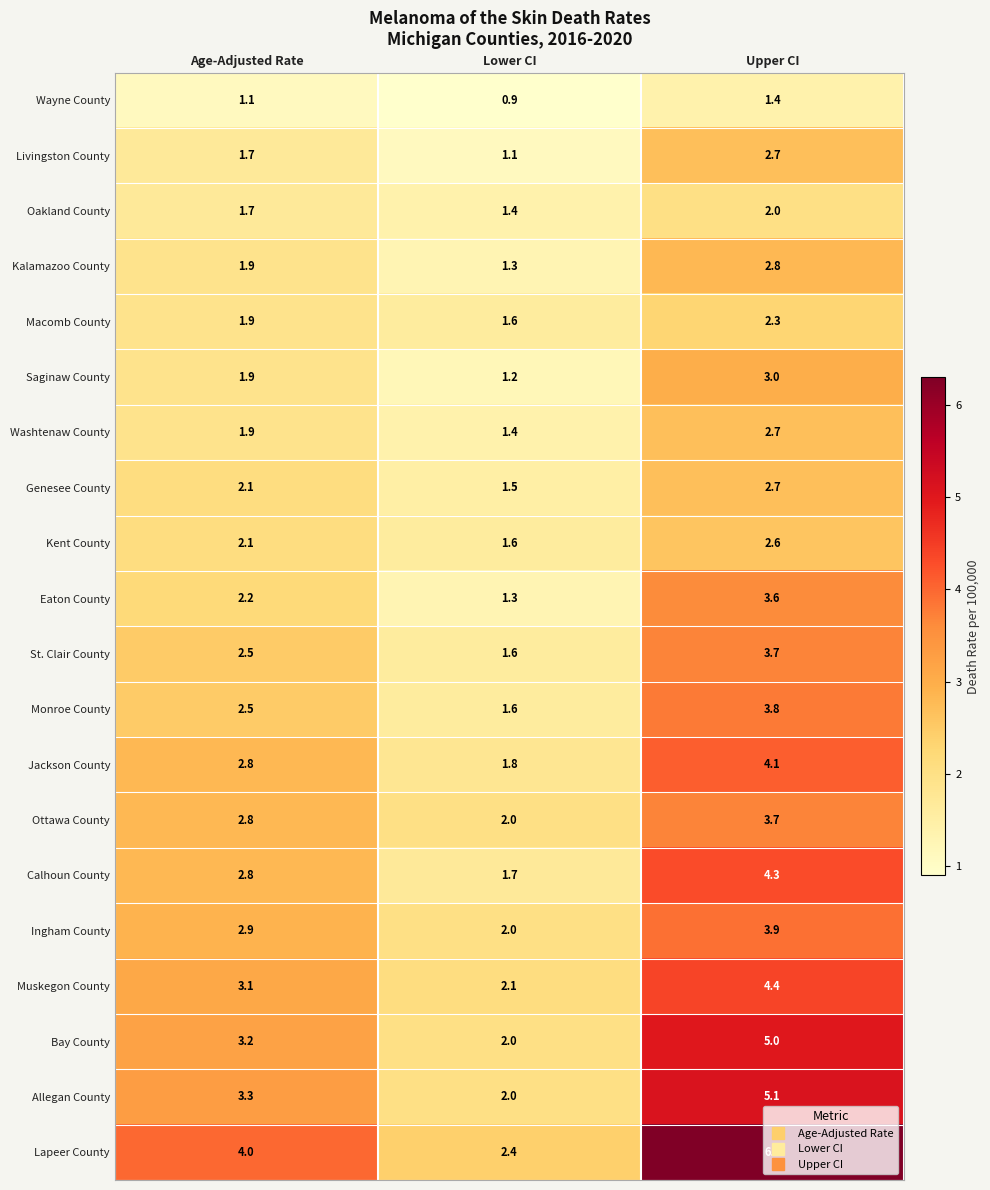

How many series are shown in this chart?

20